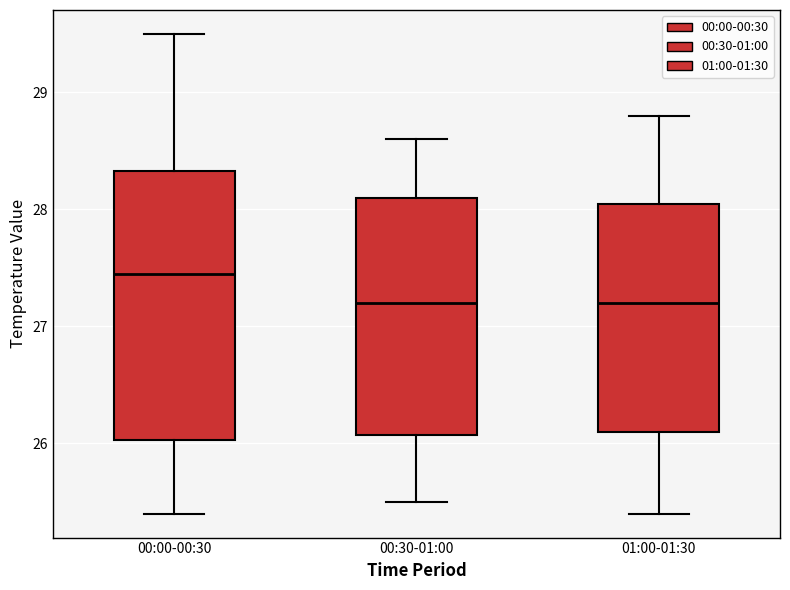

Where is the lower edge of the box for 01:00-01:30 on the y-axis? The values are not printed on the chart, so give them approximately, as read against the axis.

26.1